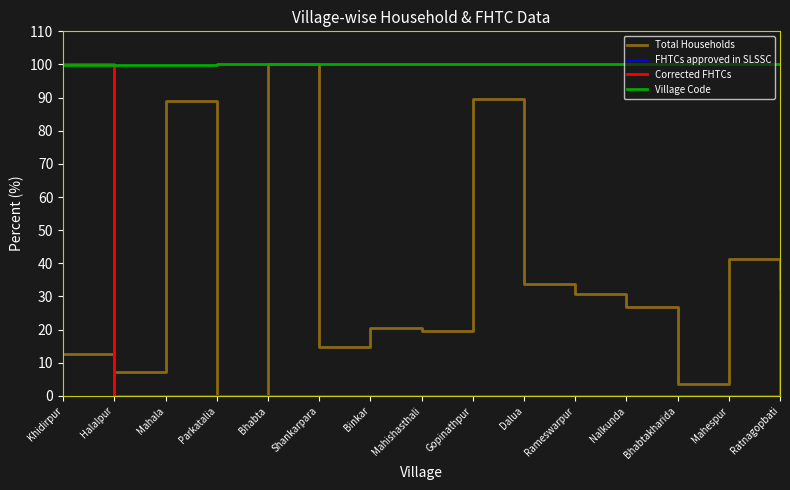

Is it true that Total Households equals 14.8 at Shankarpara?

True